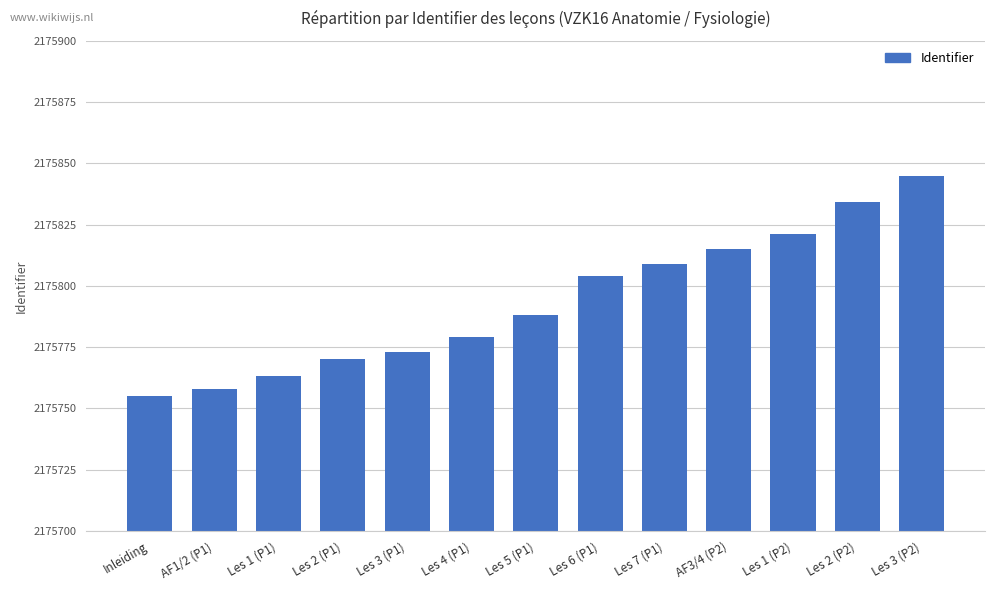

Reading left to right, what are all the values shown in this chart?

2175755	2175758	2175763	2175770	2175773	2175779	2175788	2175804	2175809	2175815	2175821	2175834	2175845